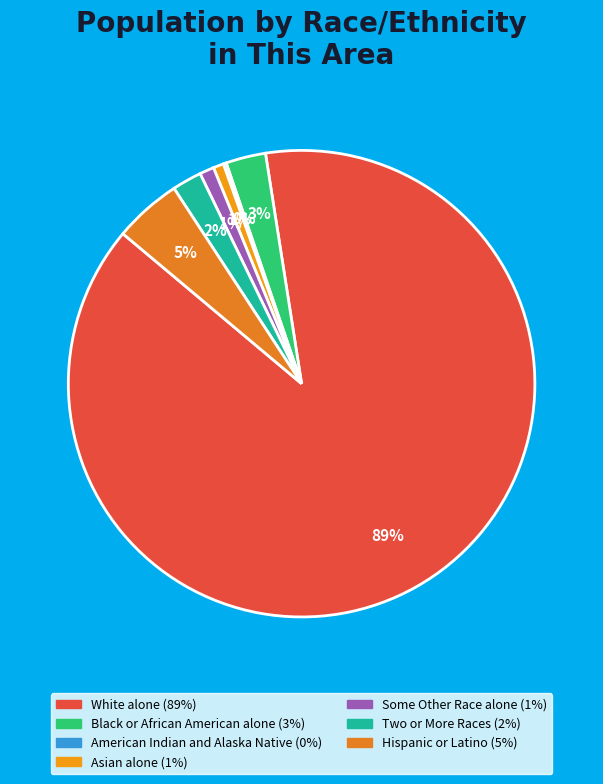

Count the number of slices in the pie.

7